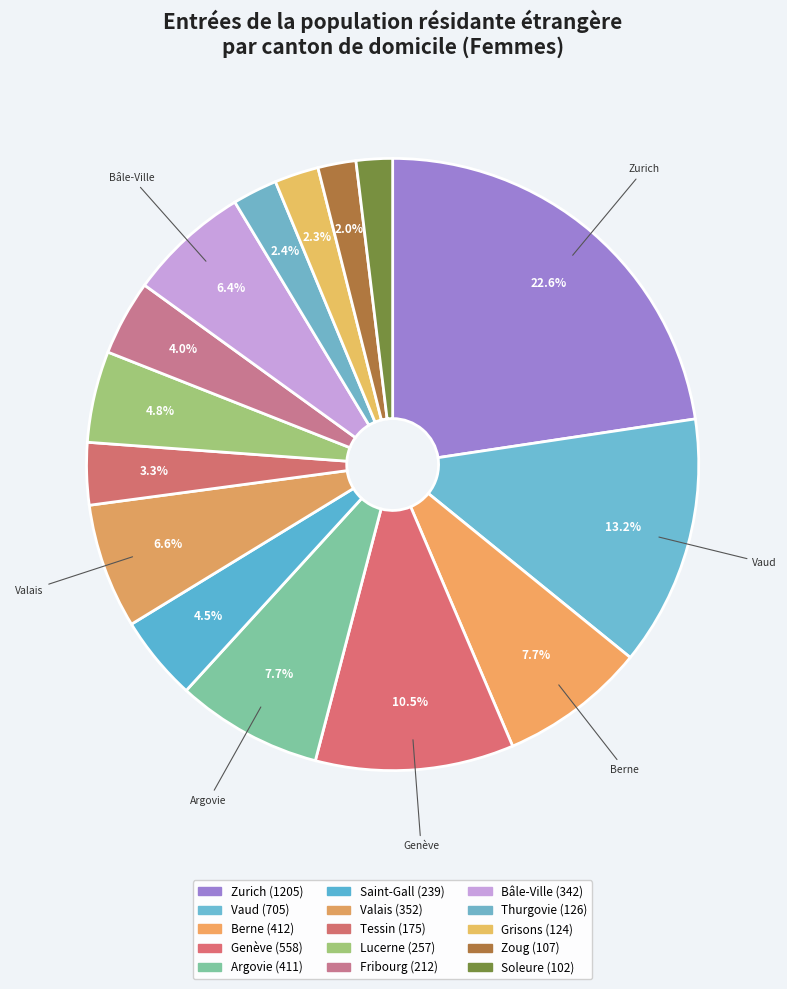

To the nearest percent, what portion does Argovie represent?

8%